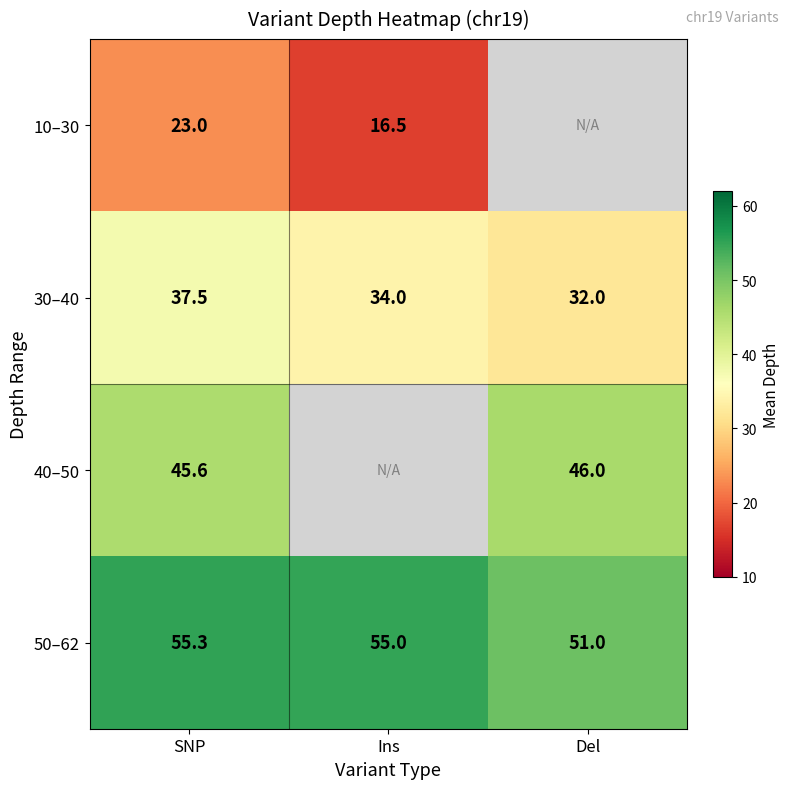

List the labels in order of 30–40 value, largest first.

SNP, Ins, Del